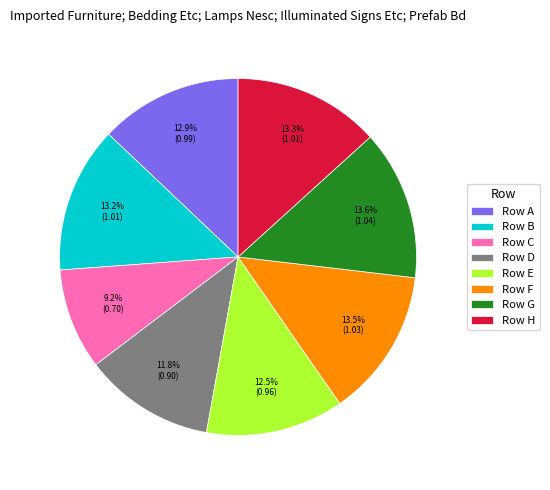

Which has a higher value, Row E or Row D?

Row E